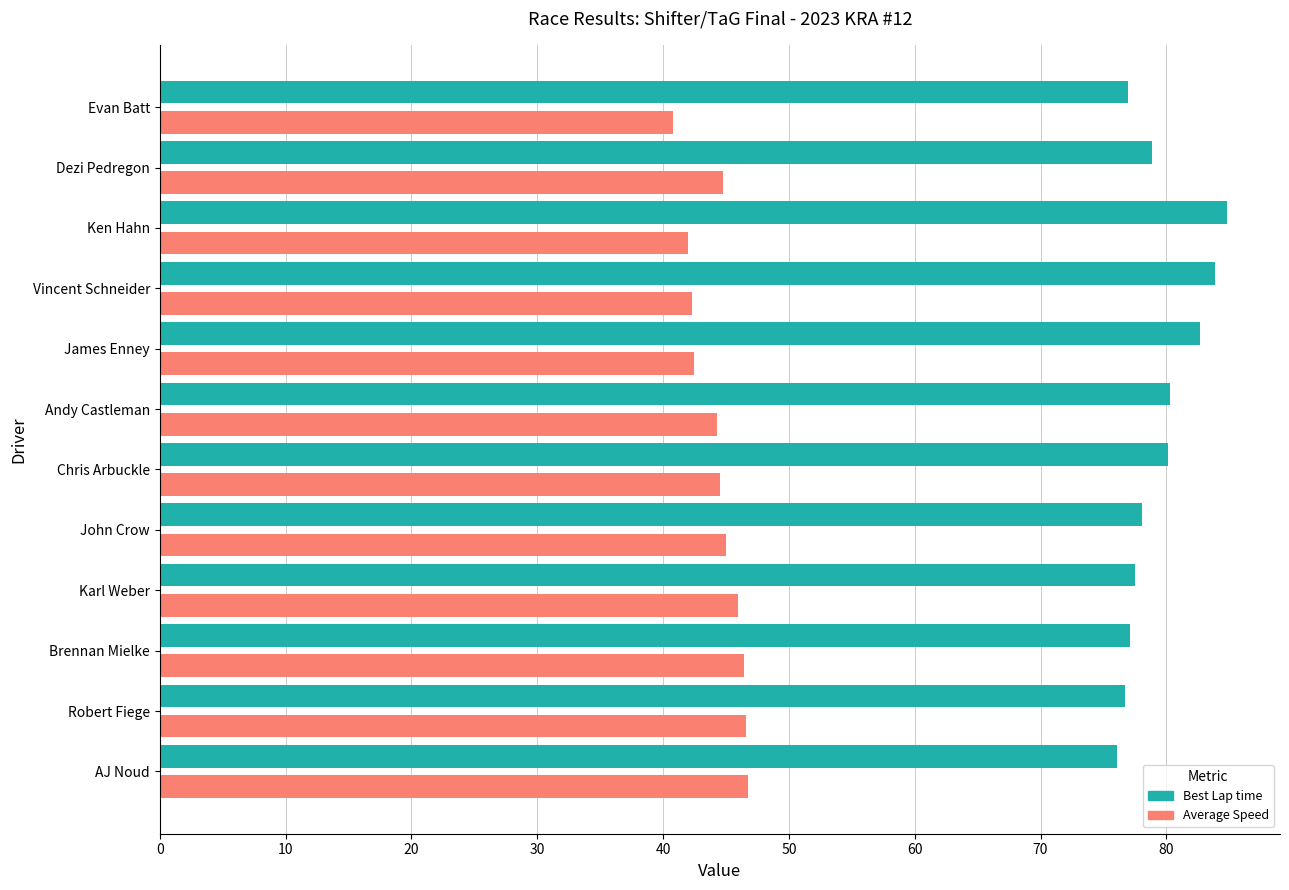

The value of Average Speed at AJ Noud is 46.8. True or false?

True